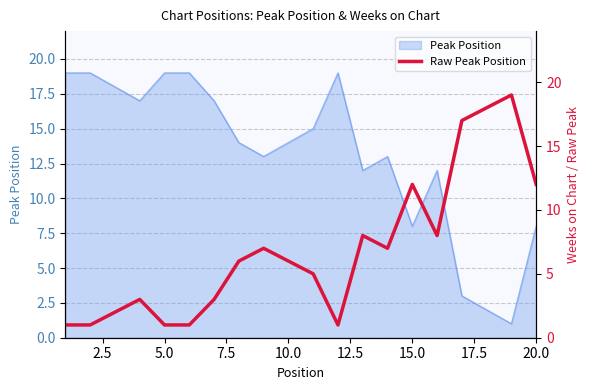

The Peak Position series shows 8 at 20.0. True or false?

True